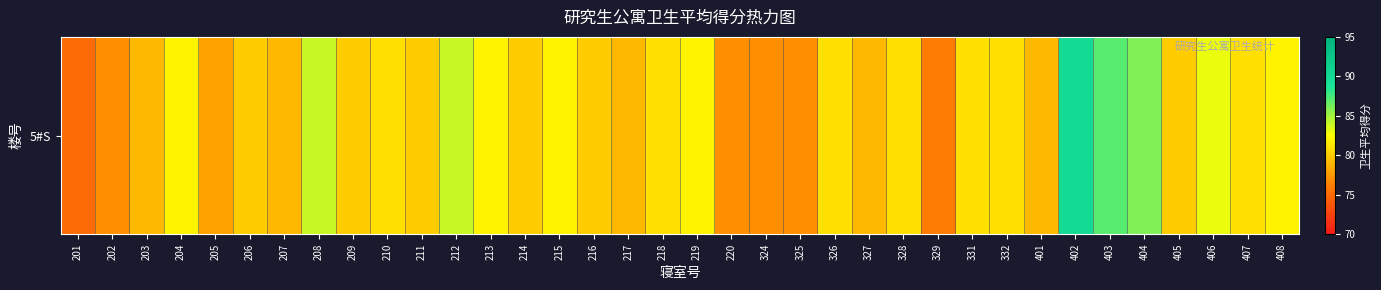

Rank the categories by value from highest to lowest.

402, 403, 404, 208, 212, 406, 204, 213, 215, 219, 408, 210, 218, 326, 328, 331, 332, 407, 206, 209, 211, 214, 216, 405, 203, 207, 217, 327, 401, 205, 202, 220, 324, 325, 329, 201